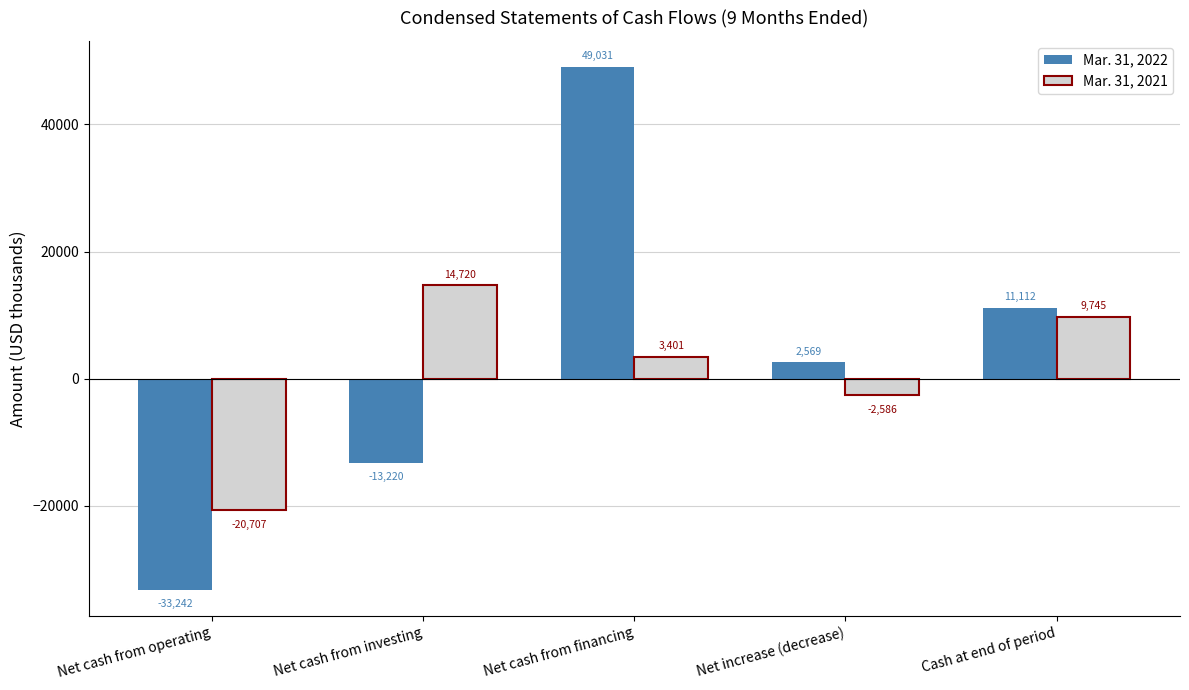

What is the smallest value displayed?

-33242